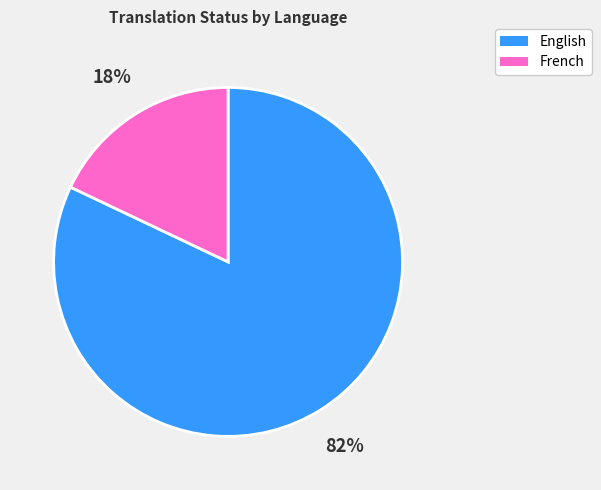

True or false: English accounts for 82% of the total.

True